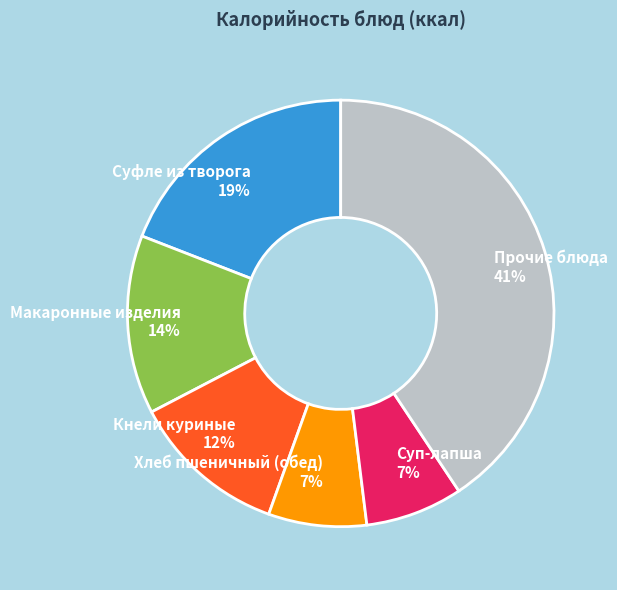

Is the sum of Суп-лапша and Хлеб пшеничный (обед) greater than half?

No